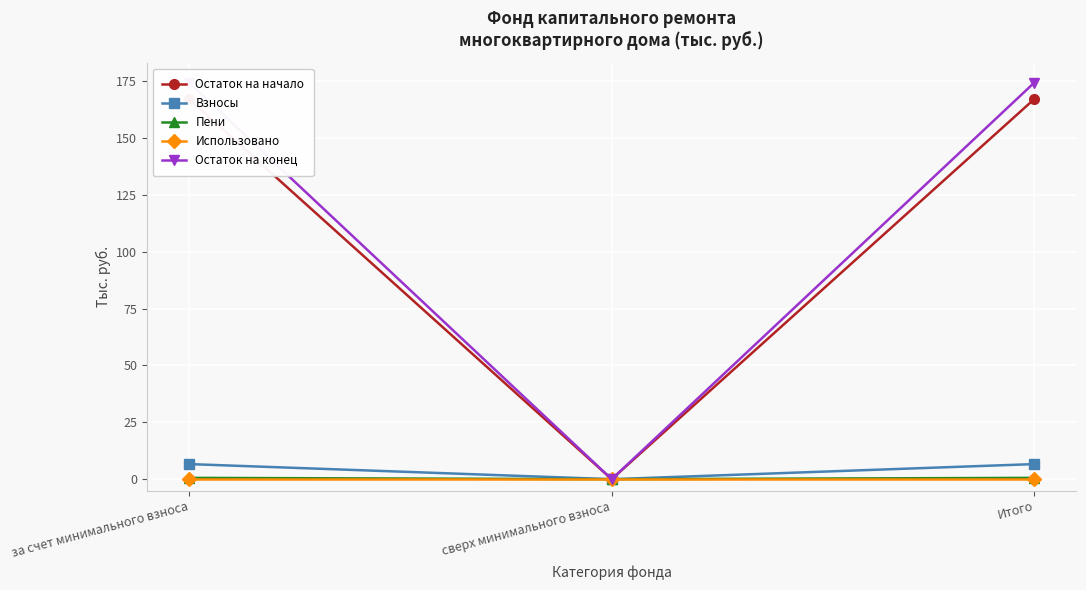

Reading left to right, transcribe all the data shown in this chart.

Остаток на начало: 167.1	0.0	167.1
Взносы: 6.6	0.0	6.6
Пени: 0.6	0.0	0.6
Использовано: 0.0	0.0	0.0
Остаток на конец: 174.4	0.0	174.4